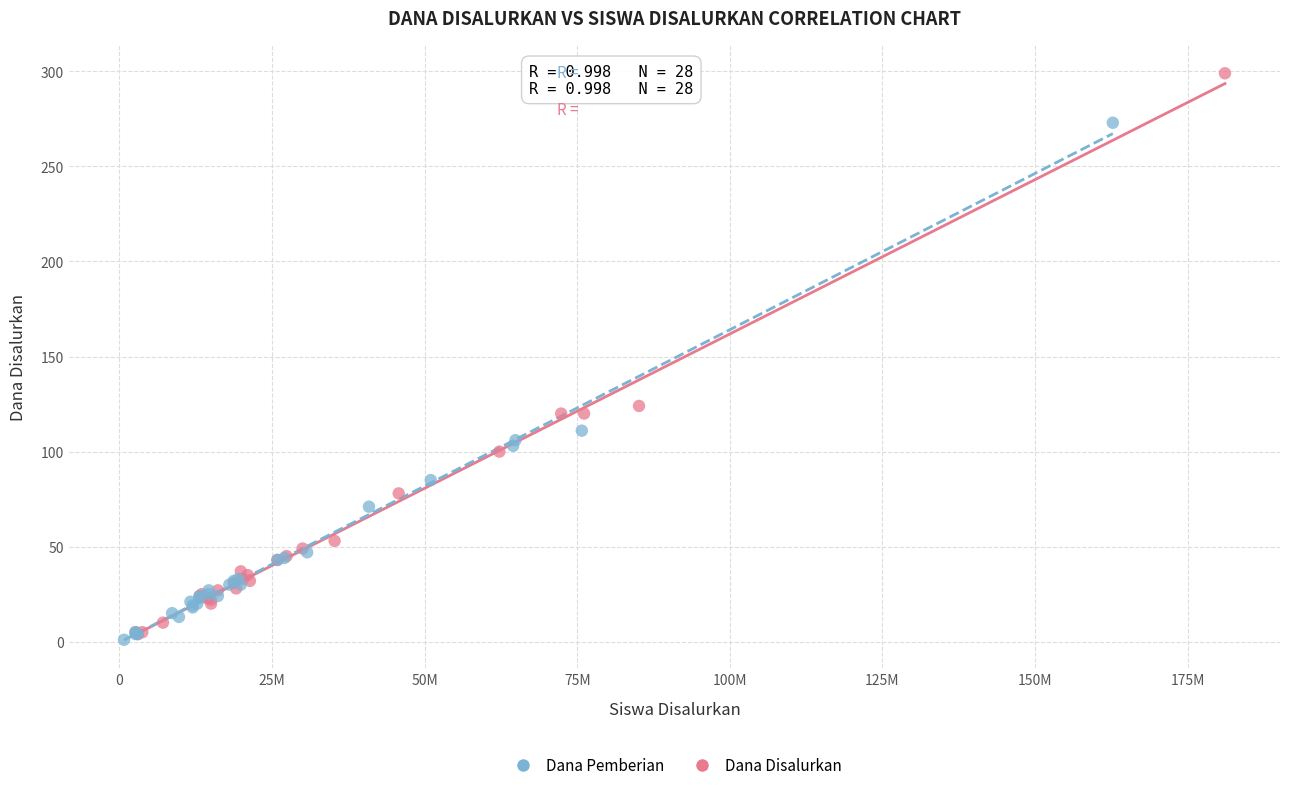

Which series contains the highest Y value?

Dana Disalurkan